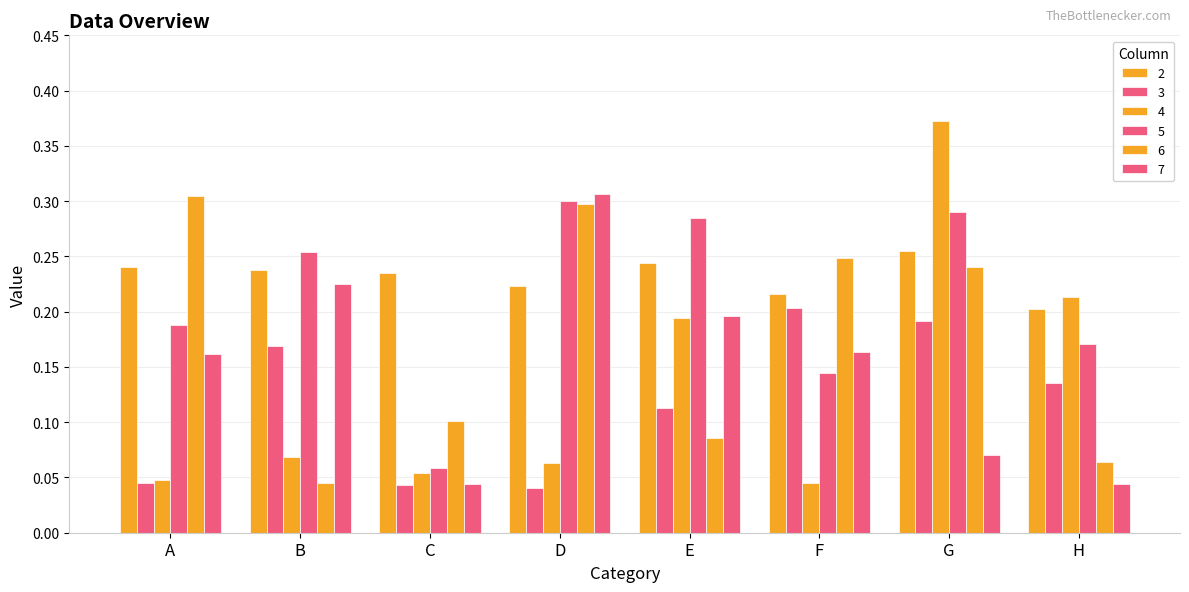

What is the value of the 5 bar at the 3rd from the left?

0.1